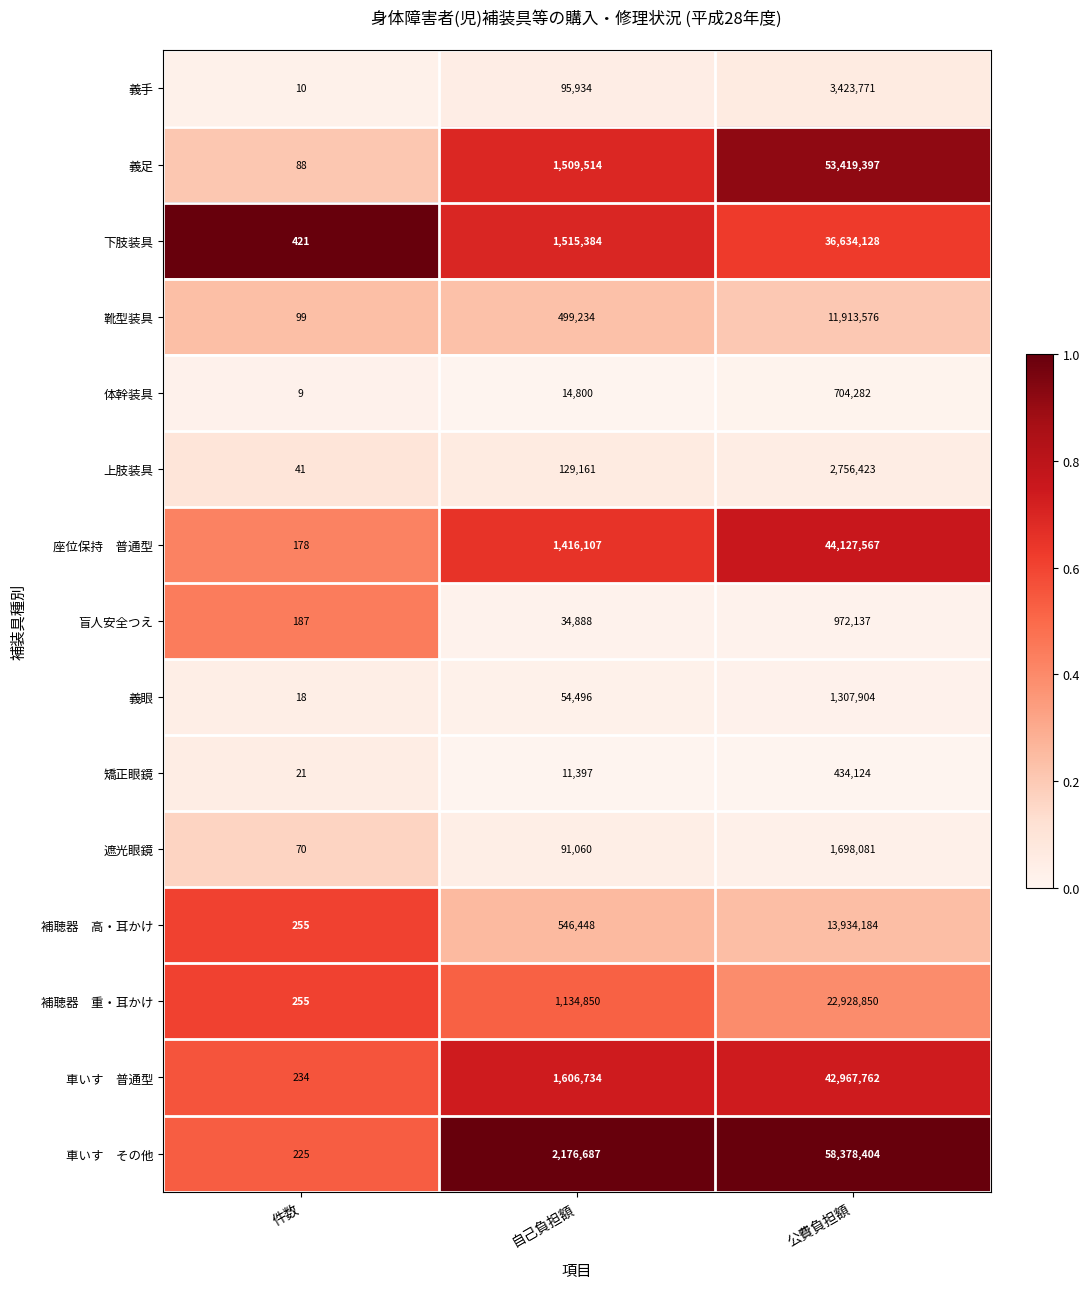

What is the difference between the highest and lowest values at 公費負担額?

57944280